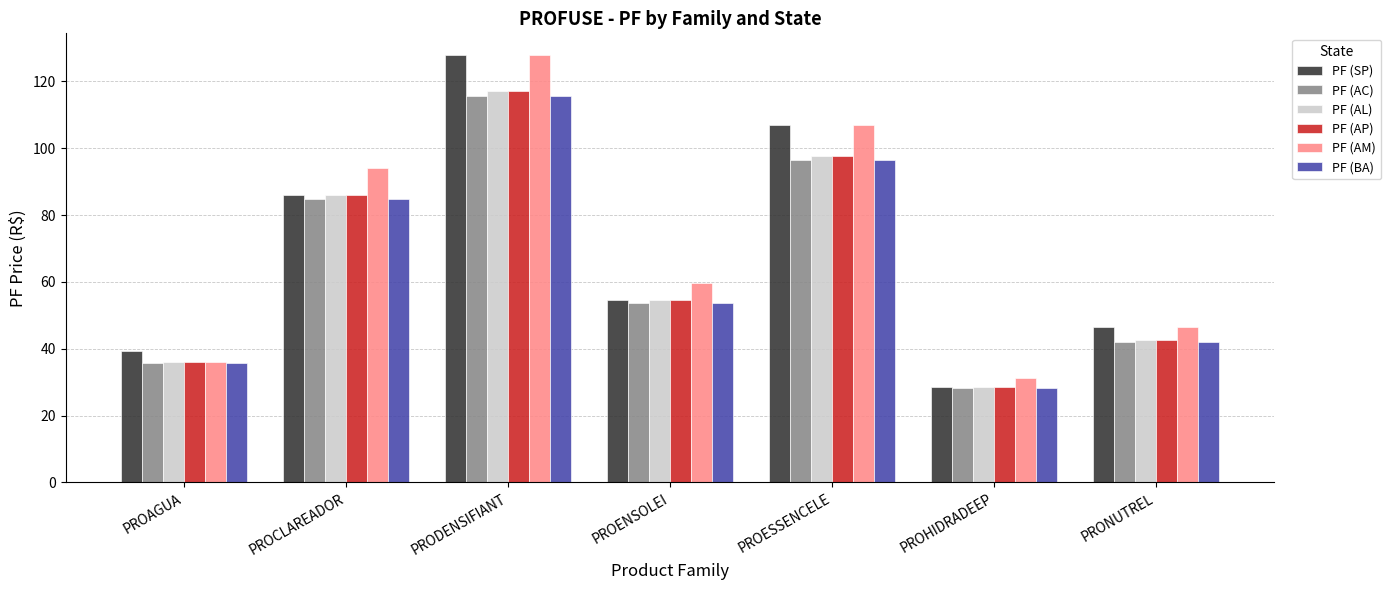

What are all the series names shown in the legend?

PF (SP), PF (AC), PF (AL), PF (AP), PF (AM), PF (BA)